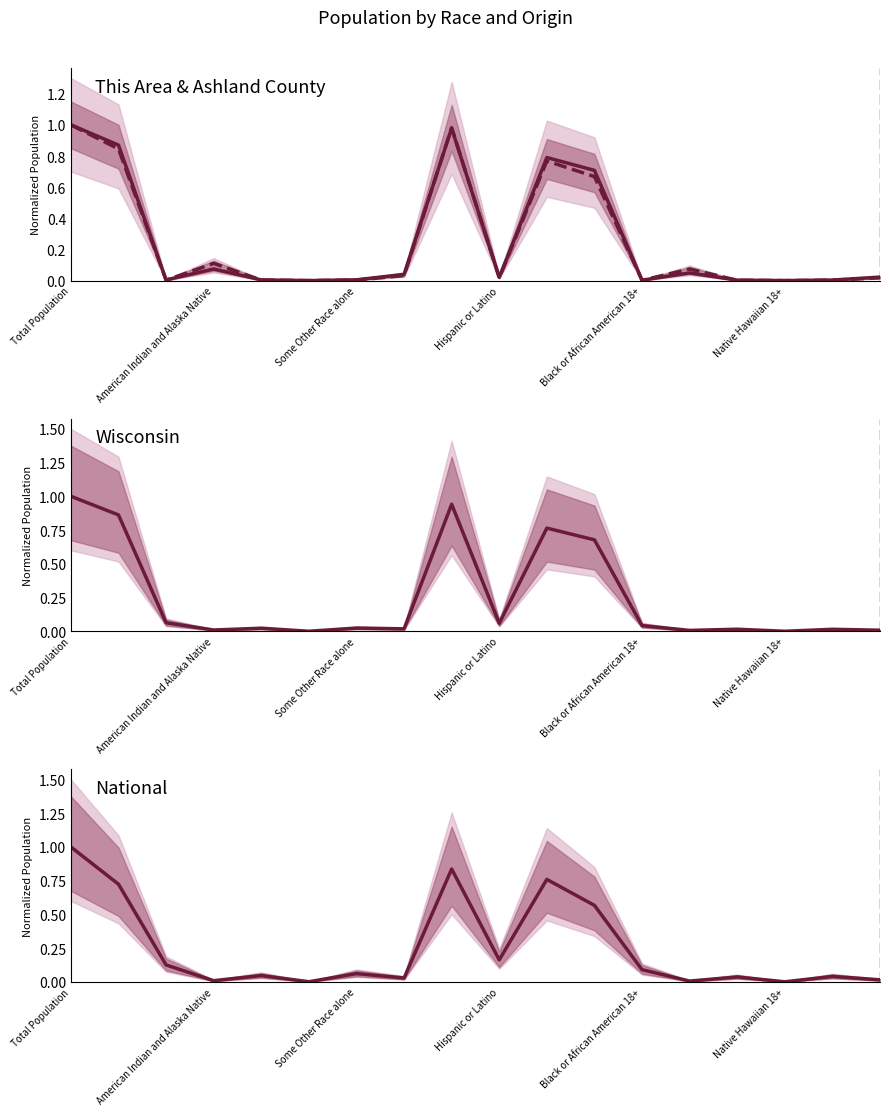

Which category has the lowest value in the Ashland County series?

Native Hawaiian 18+